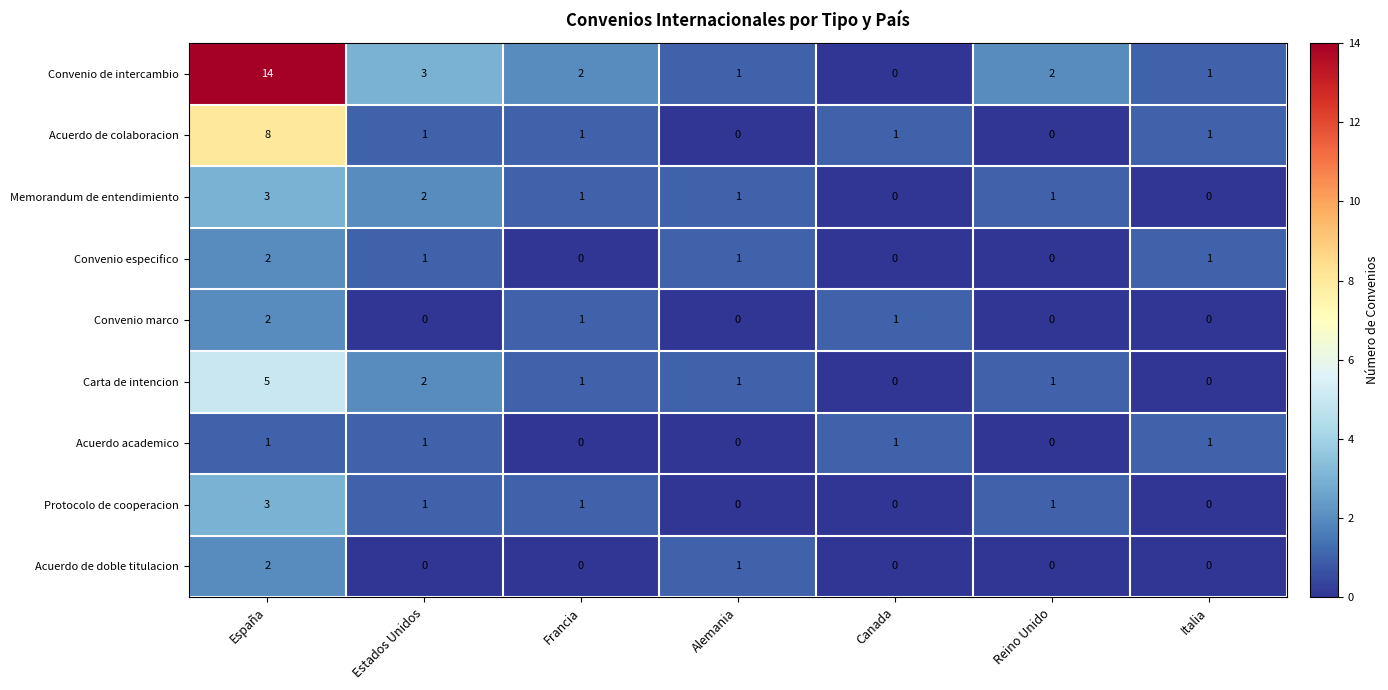

True or false: Carta de intencion has a value of 2 at Alemania.

False